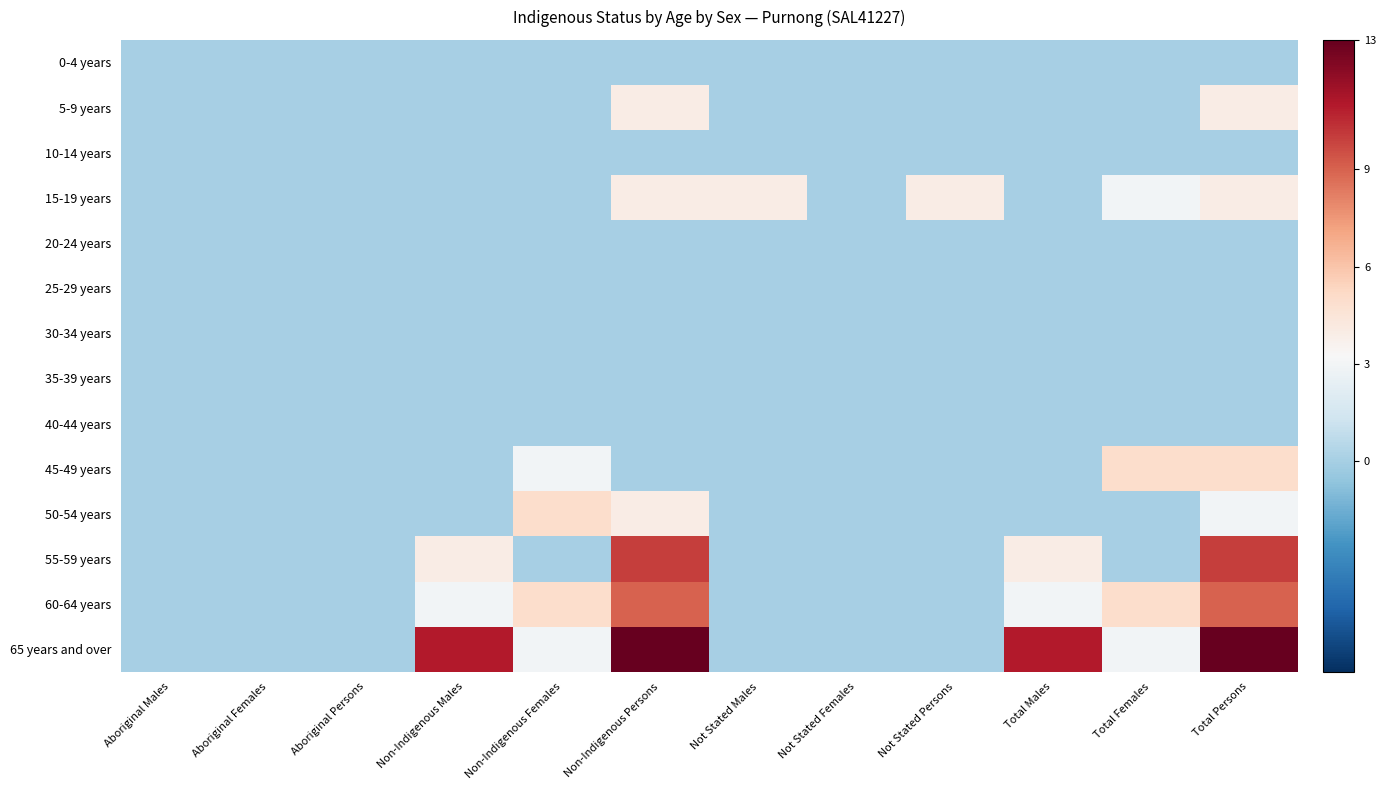

At how many categories does at least one series exceed 0?

8